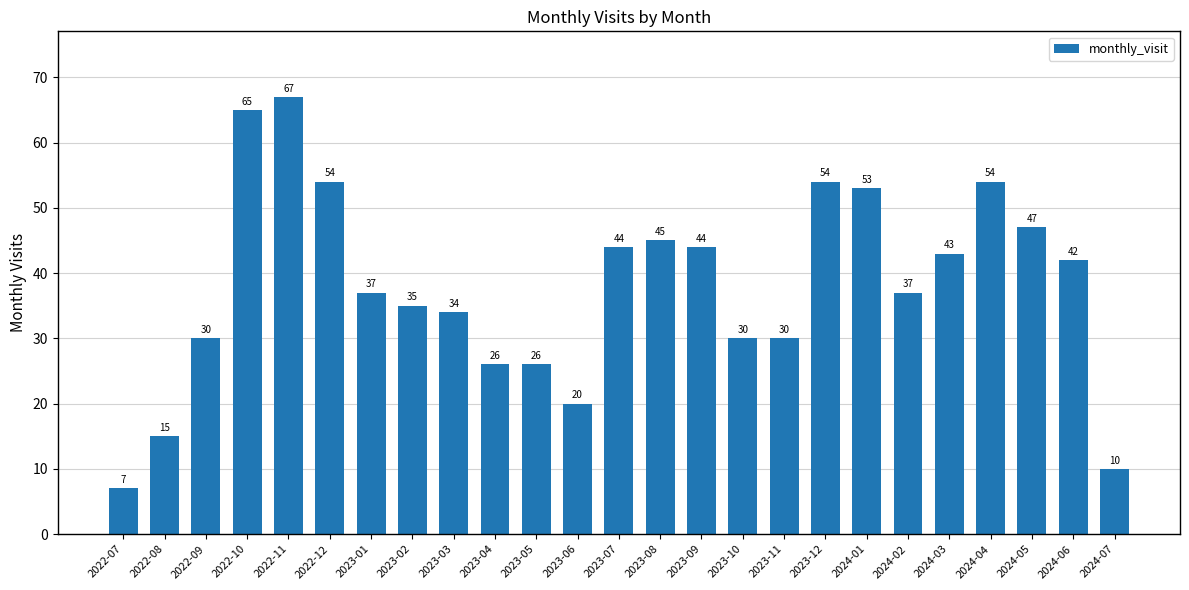

True or false: the data shows 47 at 2024-05.

True